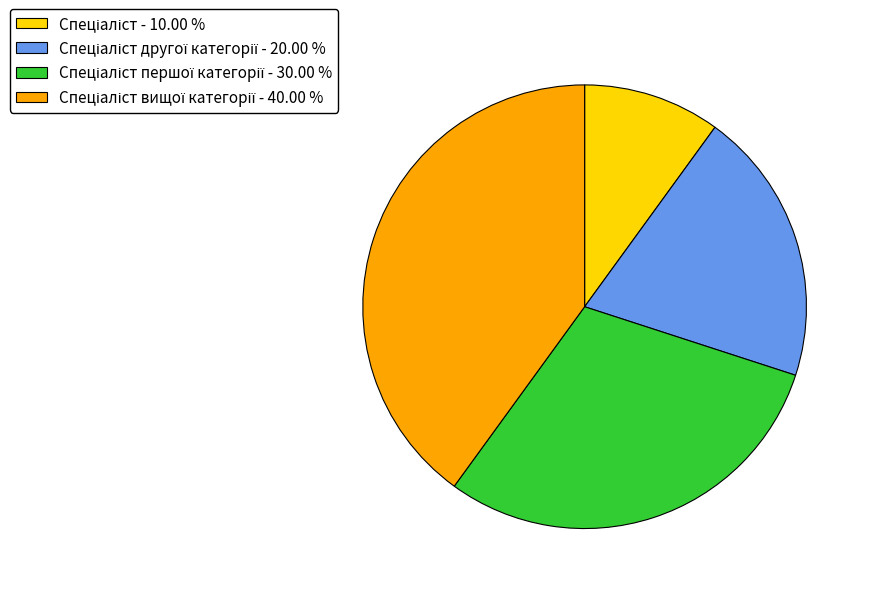

Is there a majority slice in this chart?

No